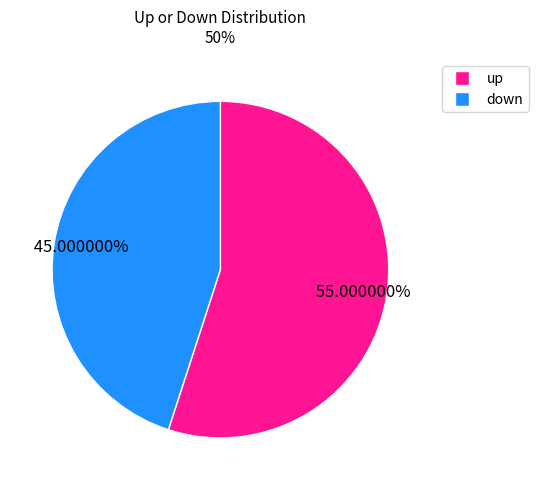

To the nearest percent, what is the combined percentage of up and down?

100%